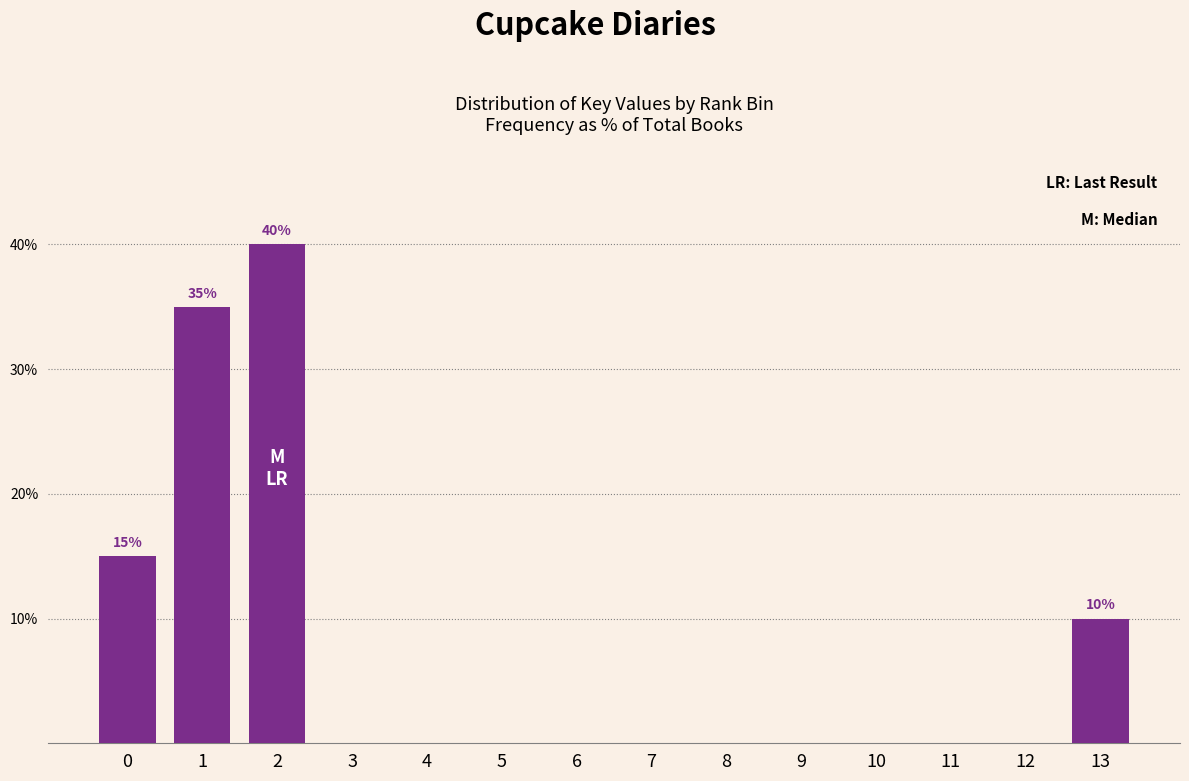

Reading left to right, transcribe all the data shown in this chart.

0=15	1=35	2=40	3=0	4=0	5=0	6=0	7=0	8=0	9=0	10=0	11=0	12=0	13=10